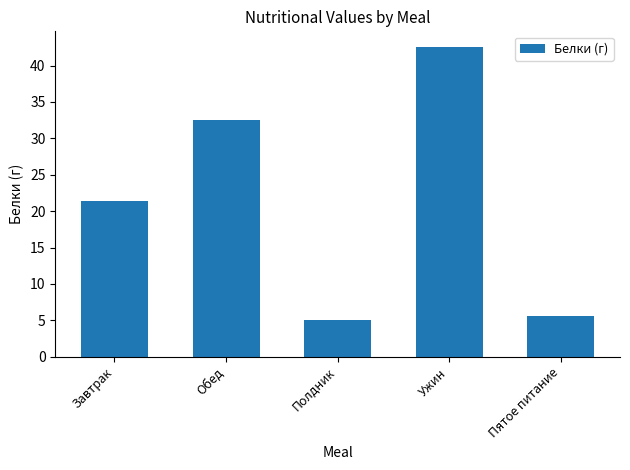

What is the smallest value displayed?

5.0